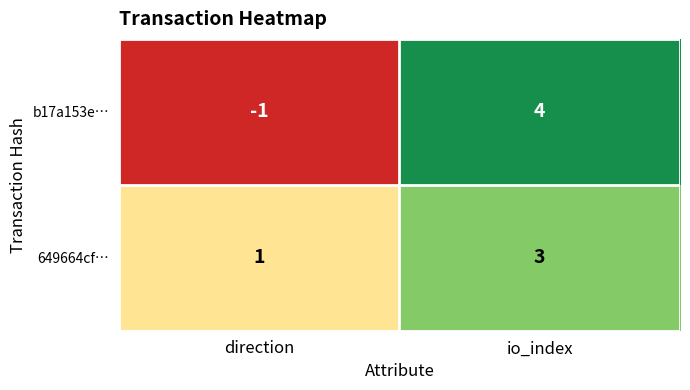

Reading left to right, what are all the values shown in this chart?

b17a153e…: direction=-1	io_index=4
649664cf…: direction=1	io_index=3